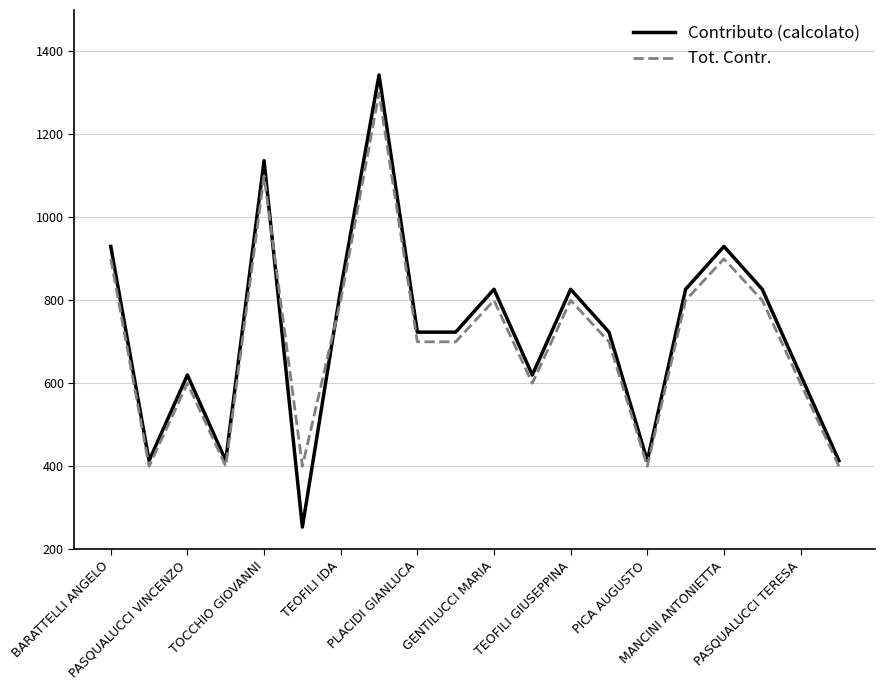

What is the difference between the maximum and minimum values in the Contributo (calcolato) series?

1090.0